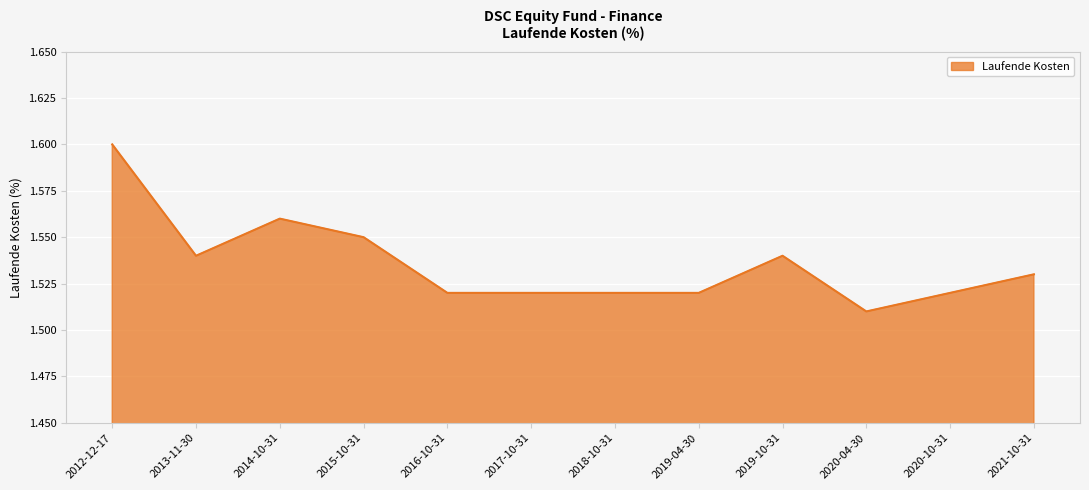

What is the ratio of the value at 2014-10-31 to the value at 2020-10-31?

1.0